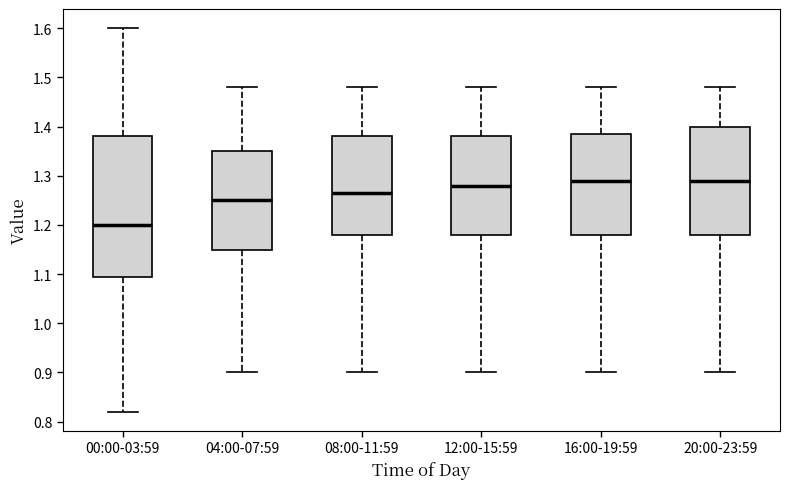

Reading left to right, read every box against the y-axis: the position of its median line, the range the box covers, and the ends of its whiskers. The values are not printed on the chart, so give them approximately, as read against the axis.

00:00-03:59: median 1.20, box 1.10 to 1.38, whiskers 0.82 to 1.60
04:00-07:59: median 1.25, box 1.15 to 1.35, whiskers 0.90 to 1.48
08:00-11:59: median 1.27, box 1.18 to 1.38, whiskers 0.90 to 1.48
12:00-15:59: median 1.28, box 1.18 to 1.38, whiskers 0.90 to 1.48
16:00-19:59: median 1.29, box 1.18 to 1.39, whiskers 0.90 to 1.48
20:00-23:59: median 1.29, box 1.18 to 1.40, whiskers 0.90 to 1.48